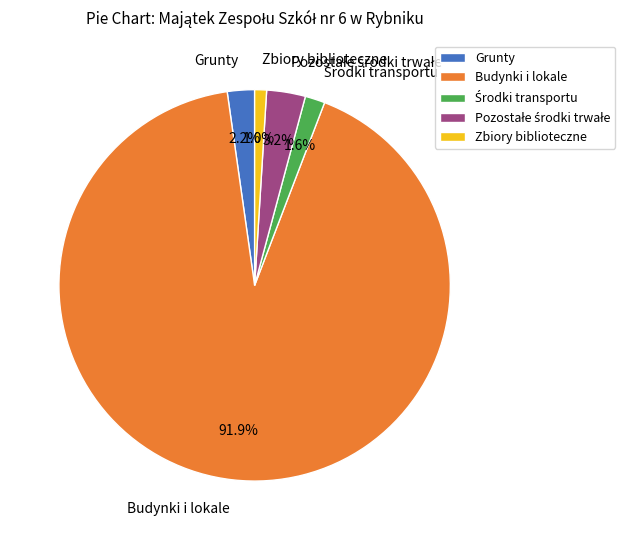

Combined, what portion of the pie is Grunty and Budynki i lokale?

94.2%